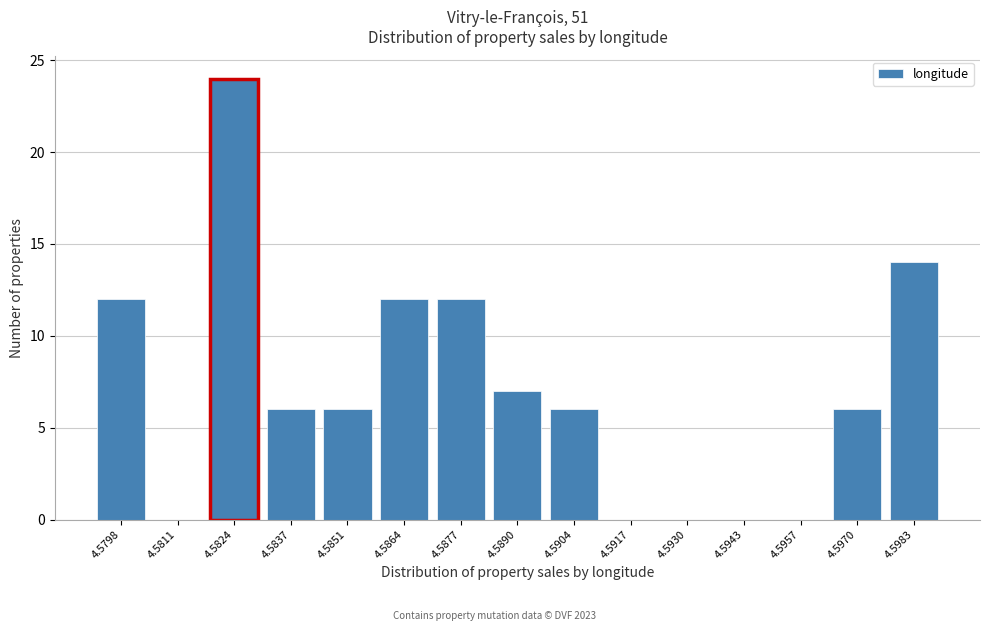

Reading left to right, list all the values displayed in this chart.

4.5798=12	4.5811=0	4.5824=24	4.5837=6	4.5851=6	4.5864=12	4.5877=12	4.5890=7	4.5904=6	4.5917=0	4.5930=0	4.5943=0	4.5957=0	4.5970=6	4.5983=14